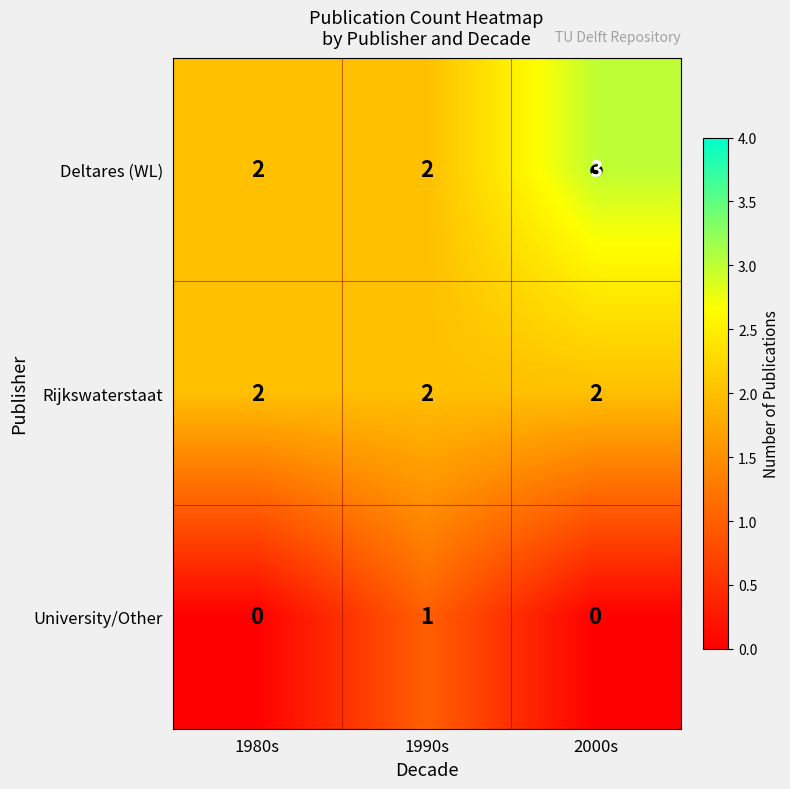

Count the Deltares (WL) values in the range 2 to 3.

3